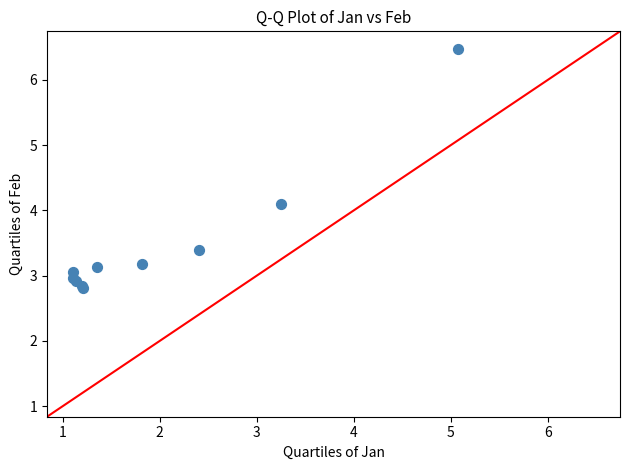

What Y value in the scatter plot is closest to 4?

4.1